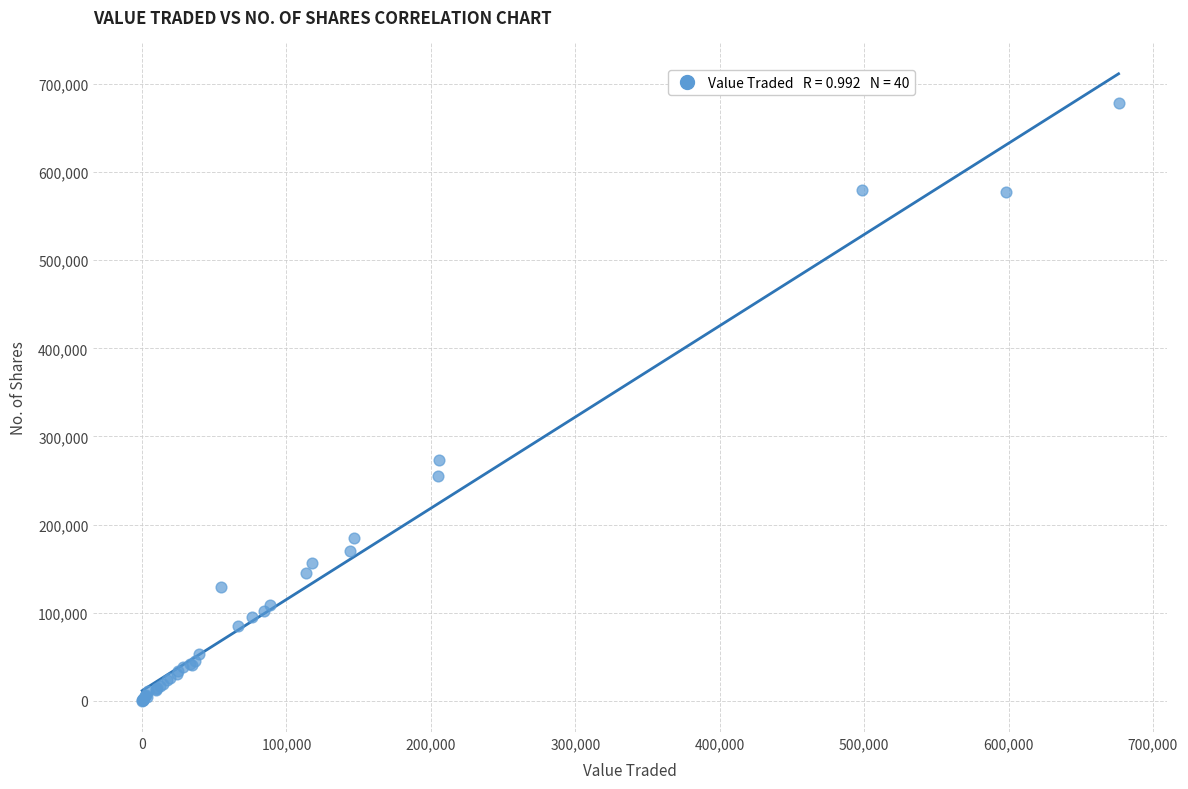

What Y value in the scatter plot is closest to 339219?

273229